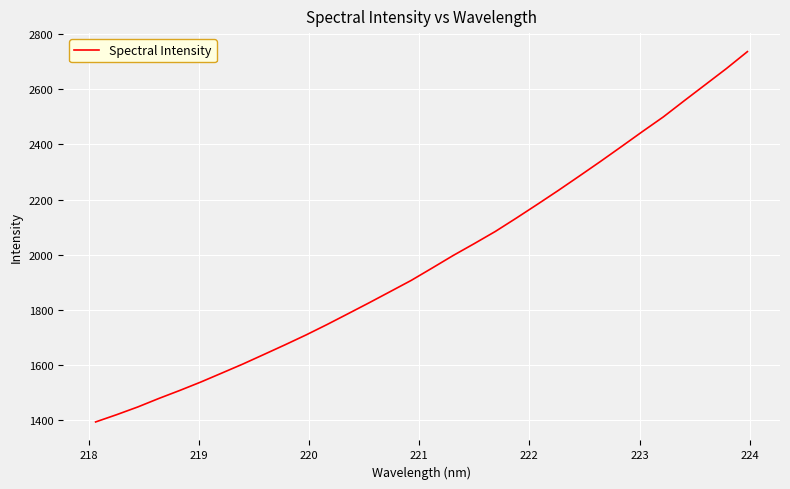

What is the greatest value displayed?

2736.4